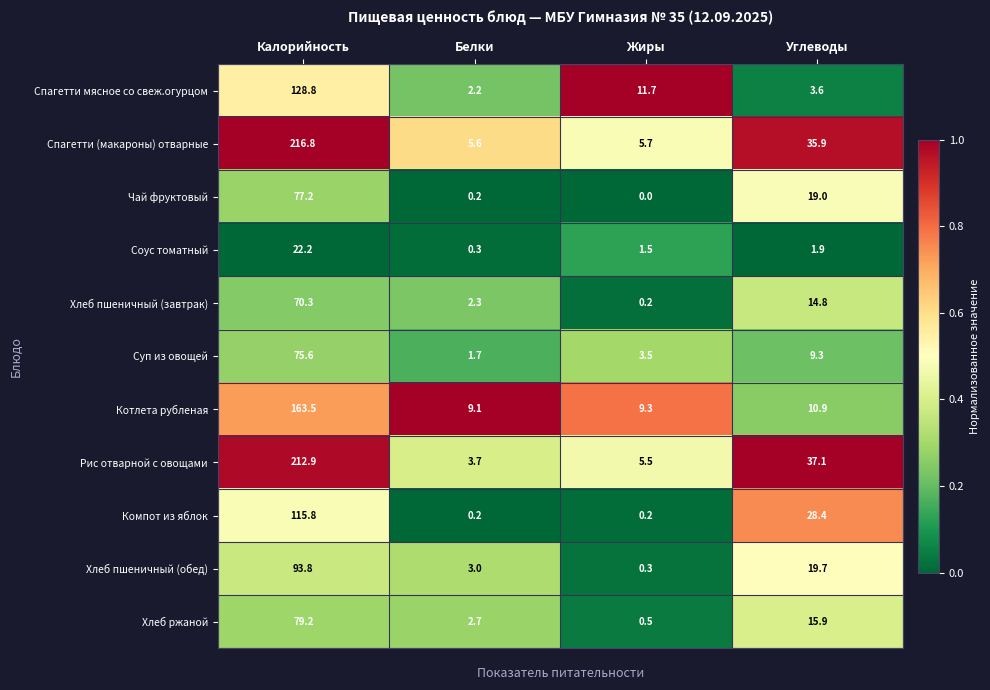

Where is Хлеб пшеничный (обед) nearest to the value 47?

Углеводы